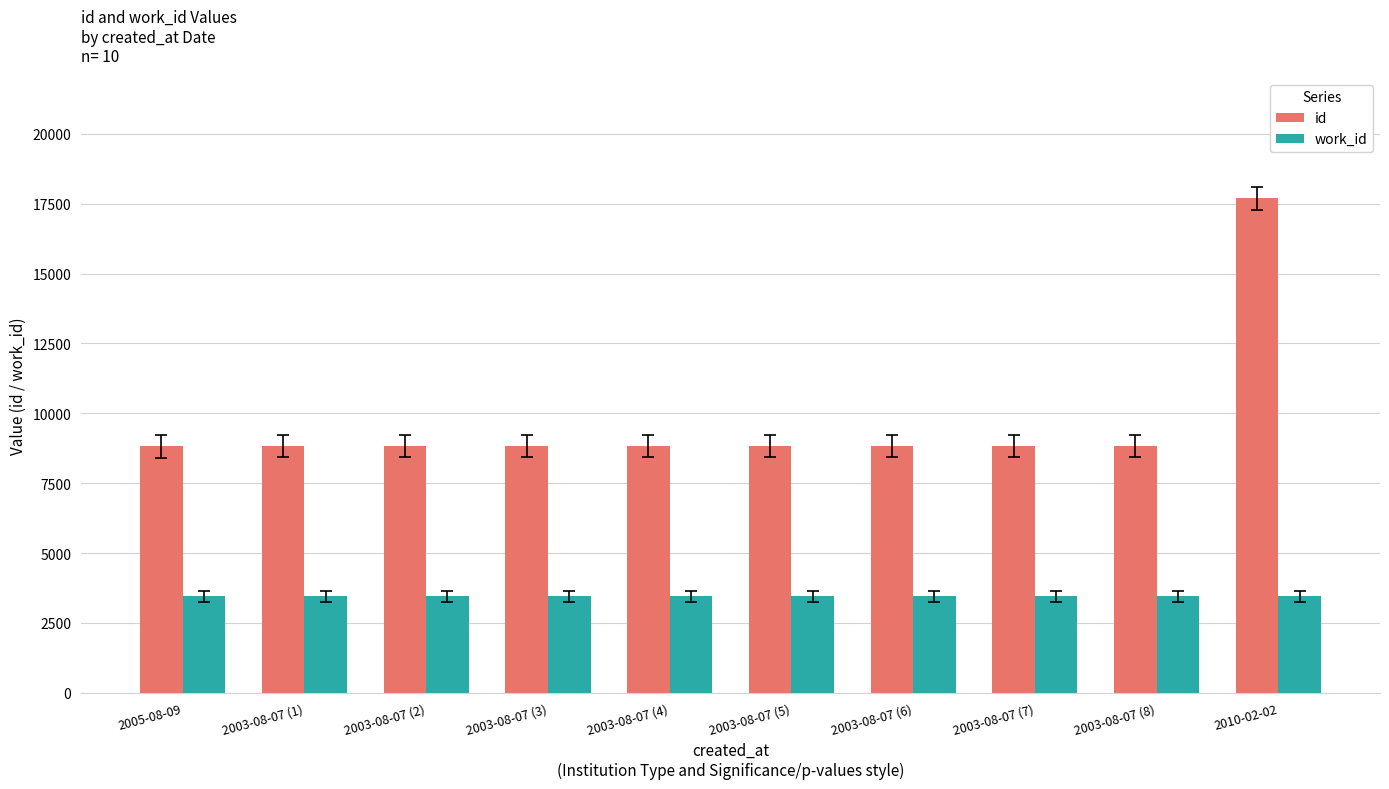

How many groups of bars are there?

10